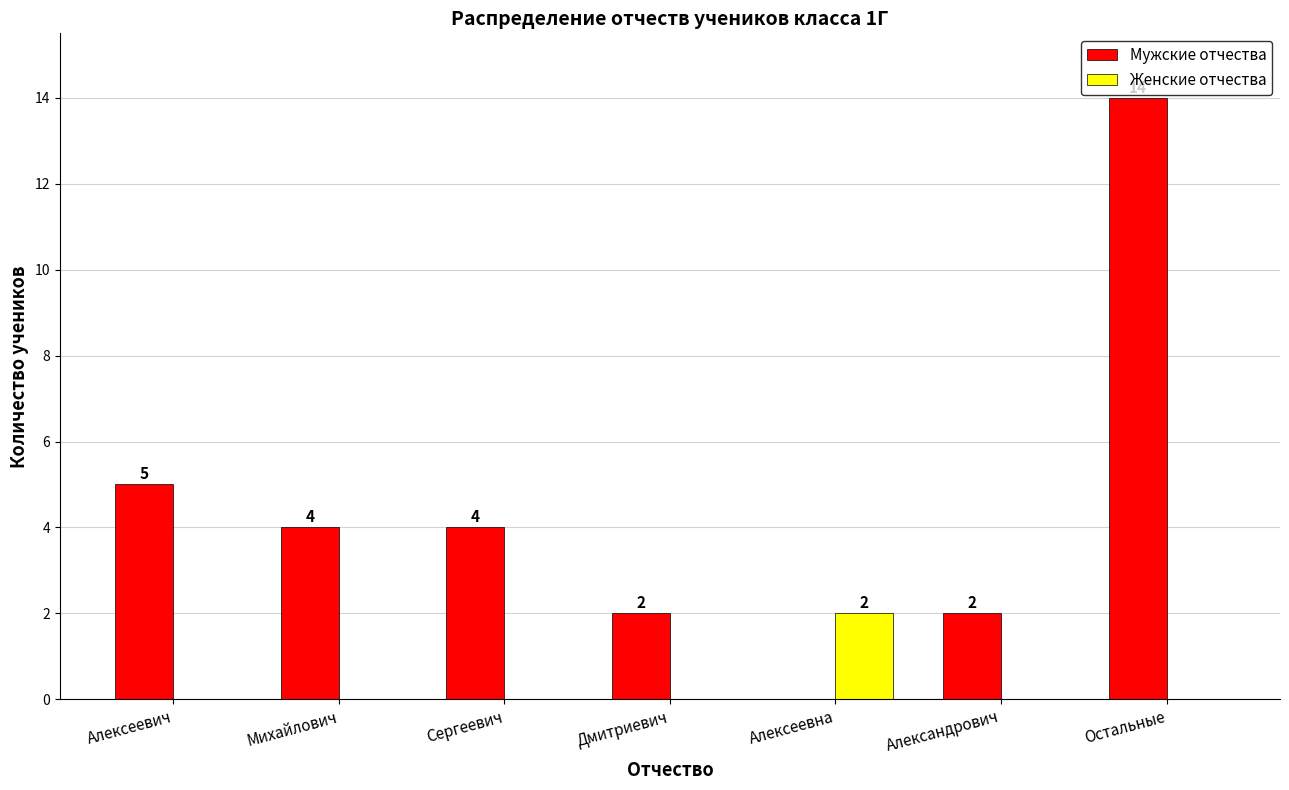

What is the difference between the Мужские отчества values at Остальные and Алексеевна?

14